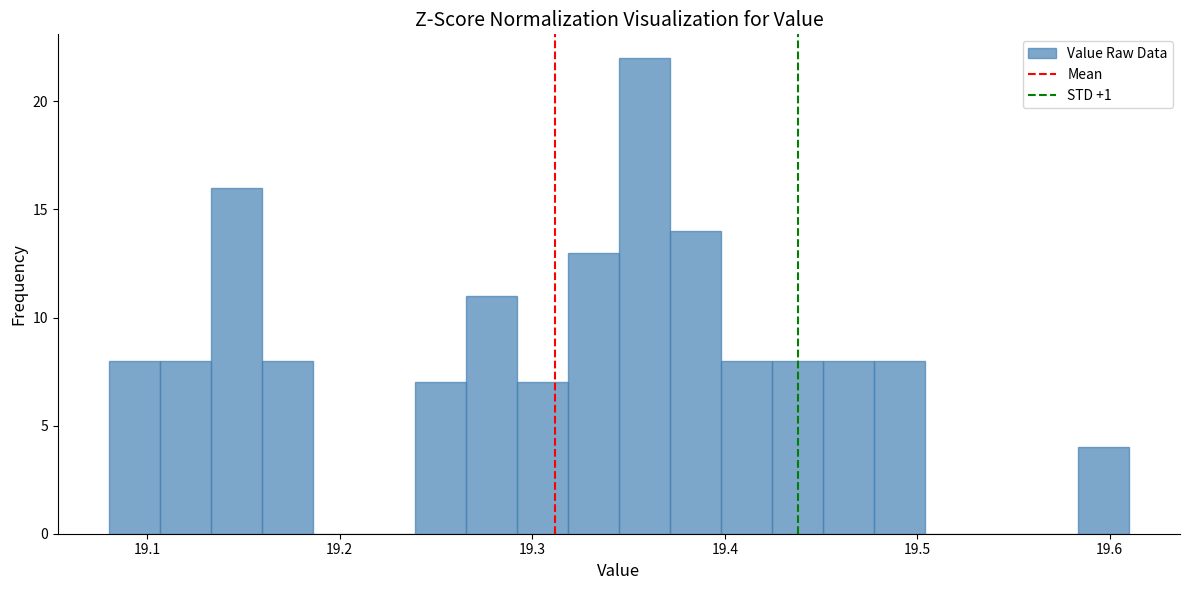

Around what value on the x-axis is the tallest bar? Give the approximate position of its centre, as read against the axis.

19.36